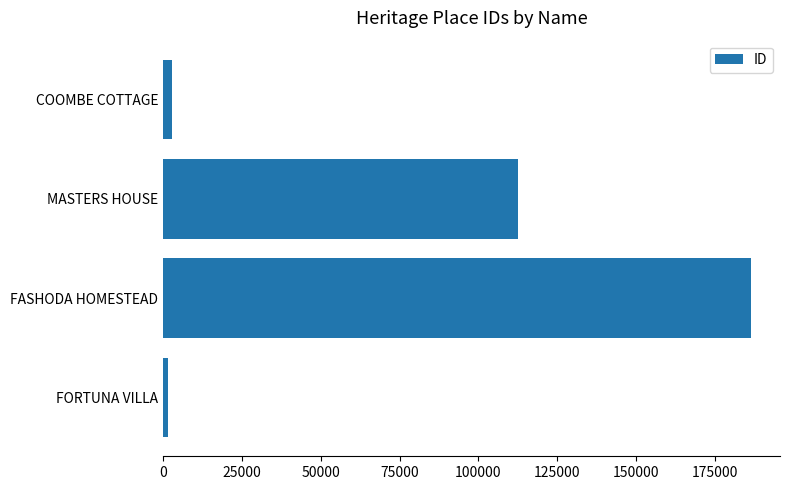

Reading bottom to top, what are all the values shown in this chart?

FORTUNA VILLA=1775	FASHODA HOMESTEAD=186243	MASTERS HOUSE=112676	COOMBE COTTAGE=2825